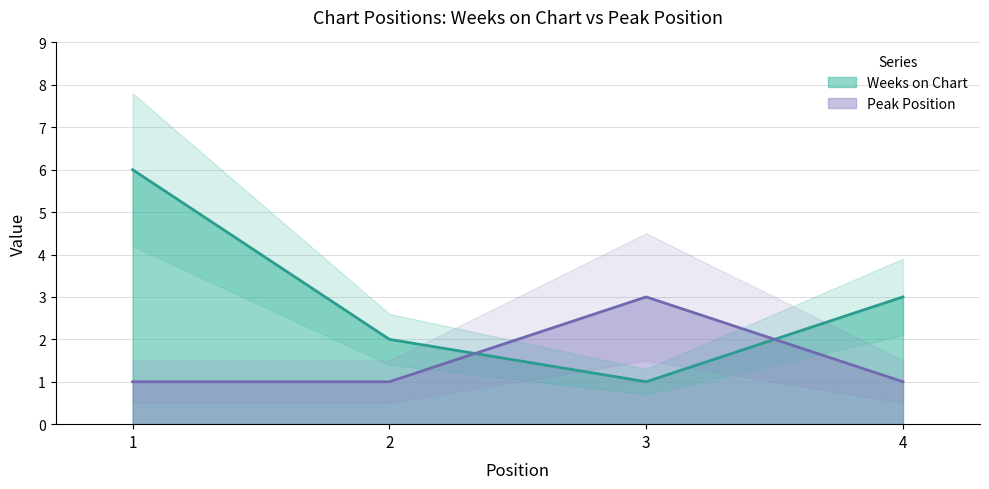

Rank the series by their average value, from lowest to highest.

Peak Position, Weeks on Chart